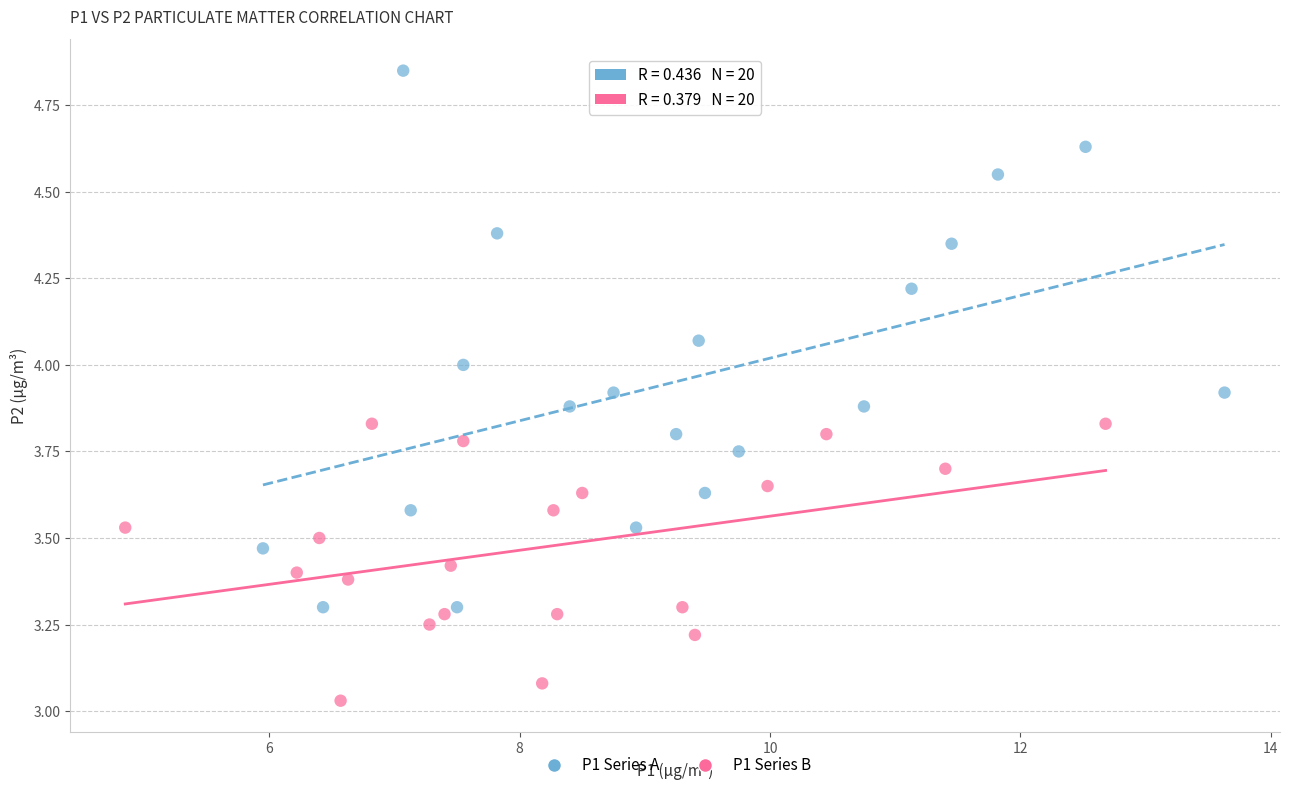

Which series contains the highest Y value?

P1 Series A